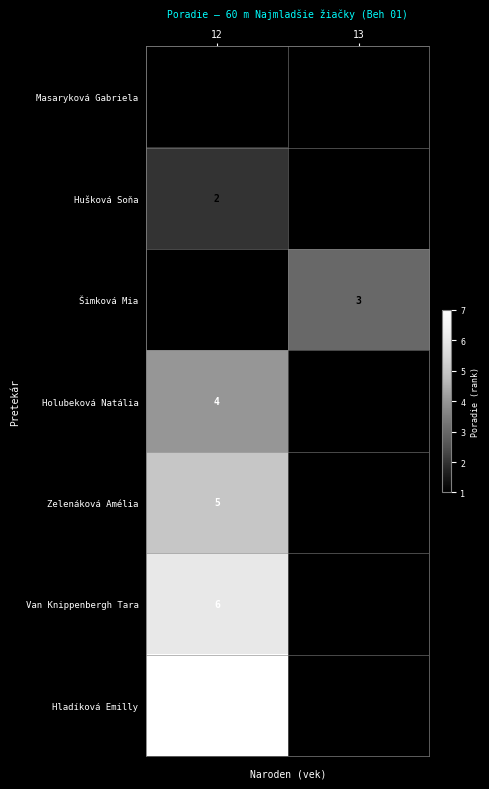

Is it true that Hušková Soňa equals 2.0 at 12?

True